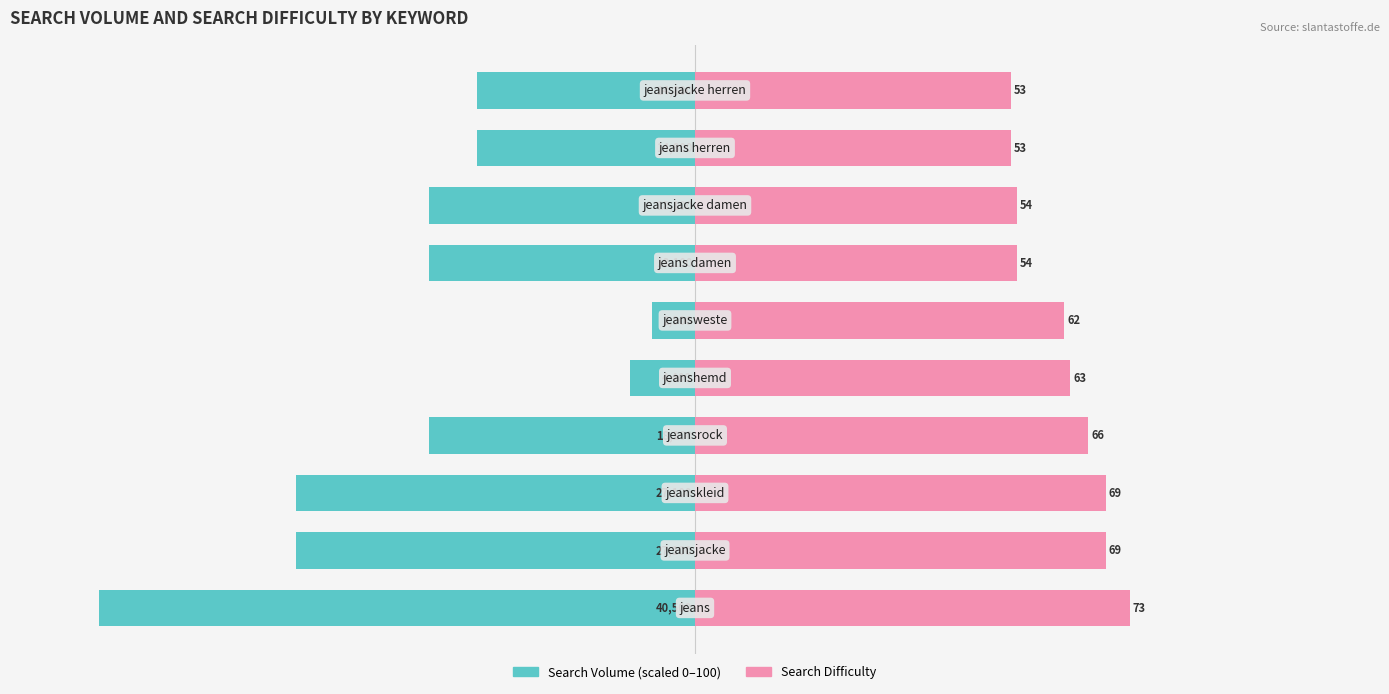

The value of Search Difficulty at 3 is 28.1. True or false?

False